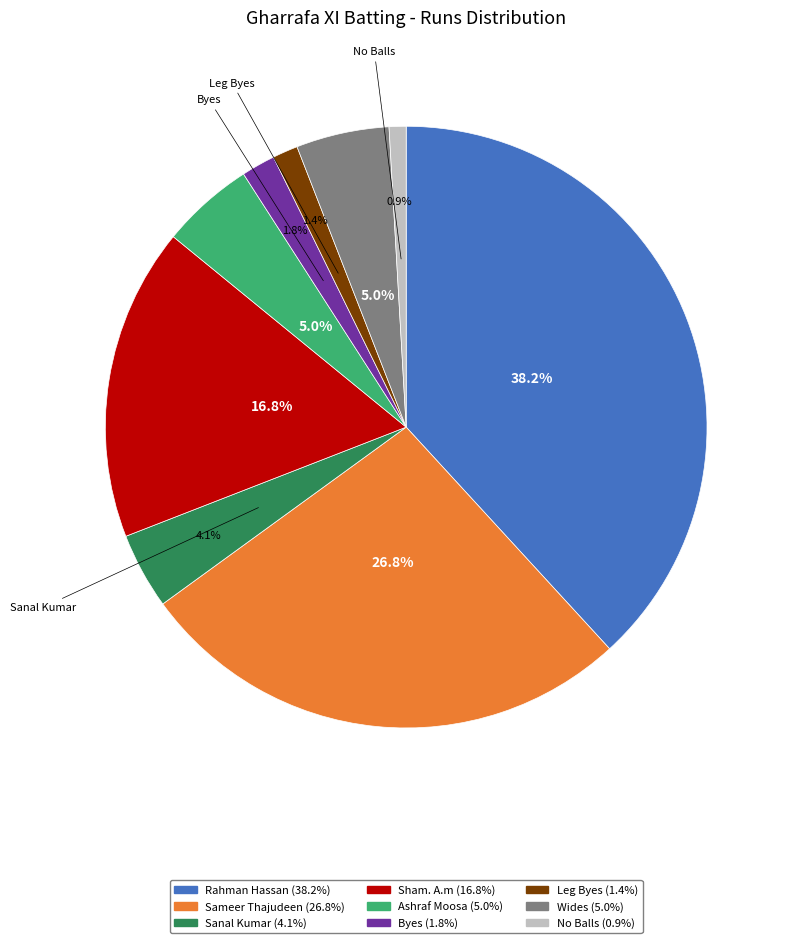

To the nearest percent, what is the difference between the Rahman Hassan and Sameer Thajudeen slice percentages?

11%